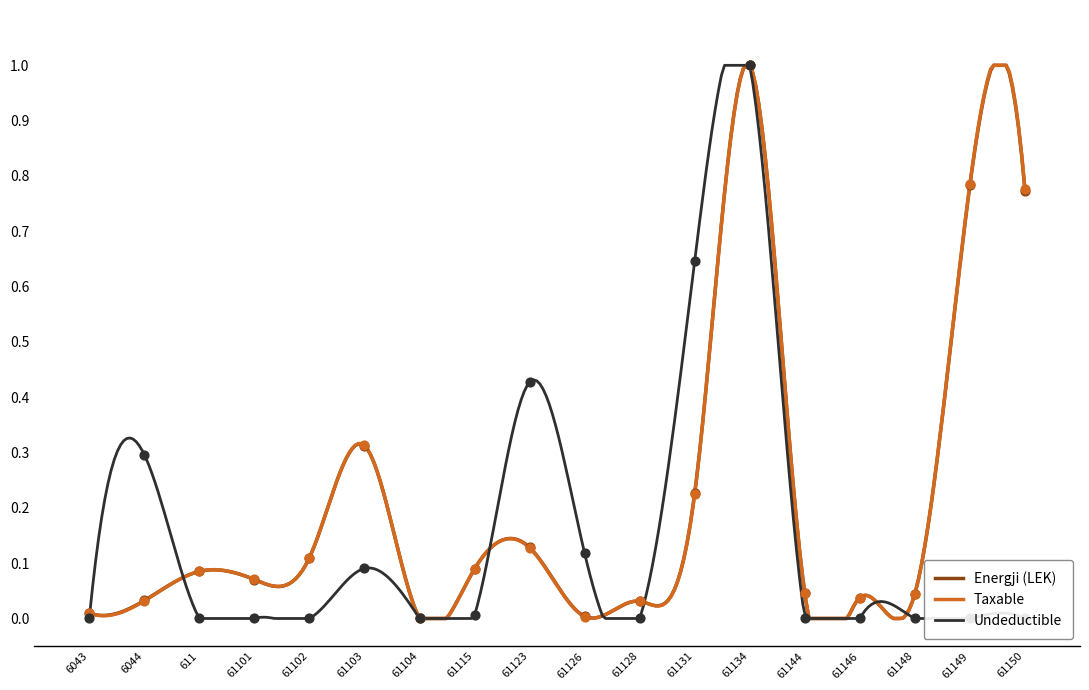

Which series reaches the minimum Y coordinate?

Energji (LEK)